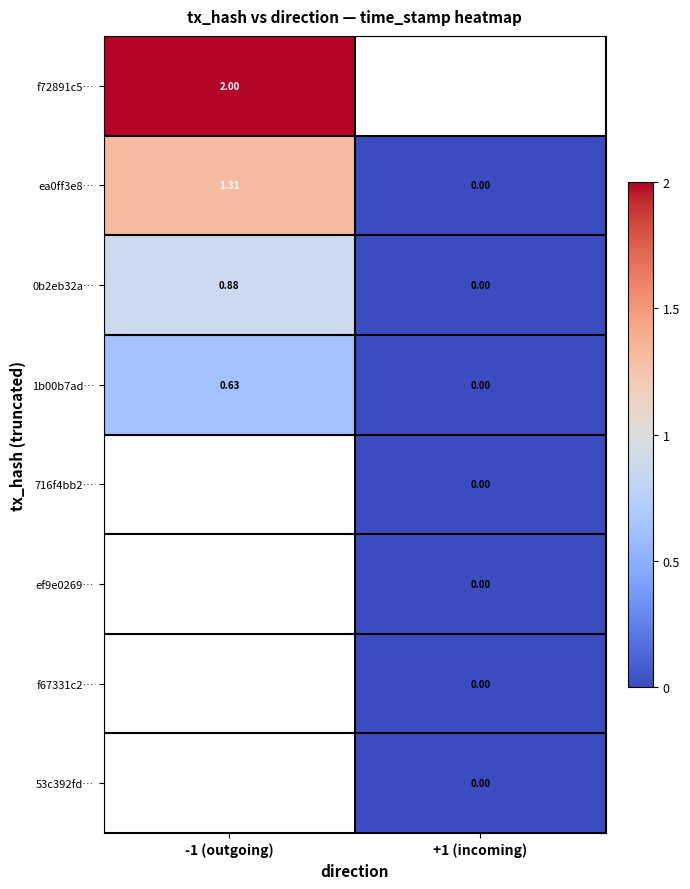

The ef9e0269… series shows 0.0 at +1 (incoming). True or false?

True